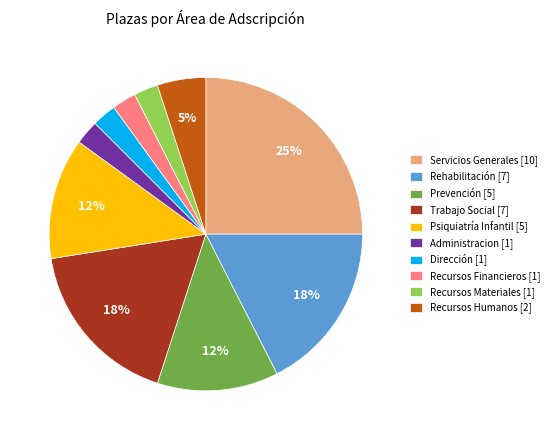

The Administracion slice represents 2% of the pie. True or false?

True